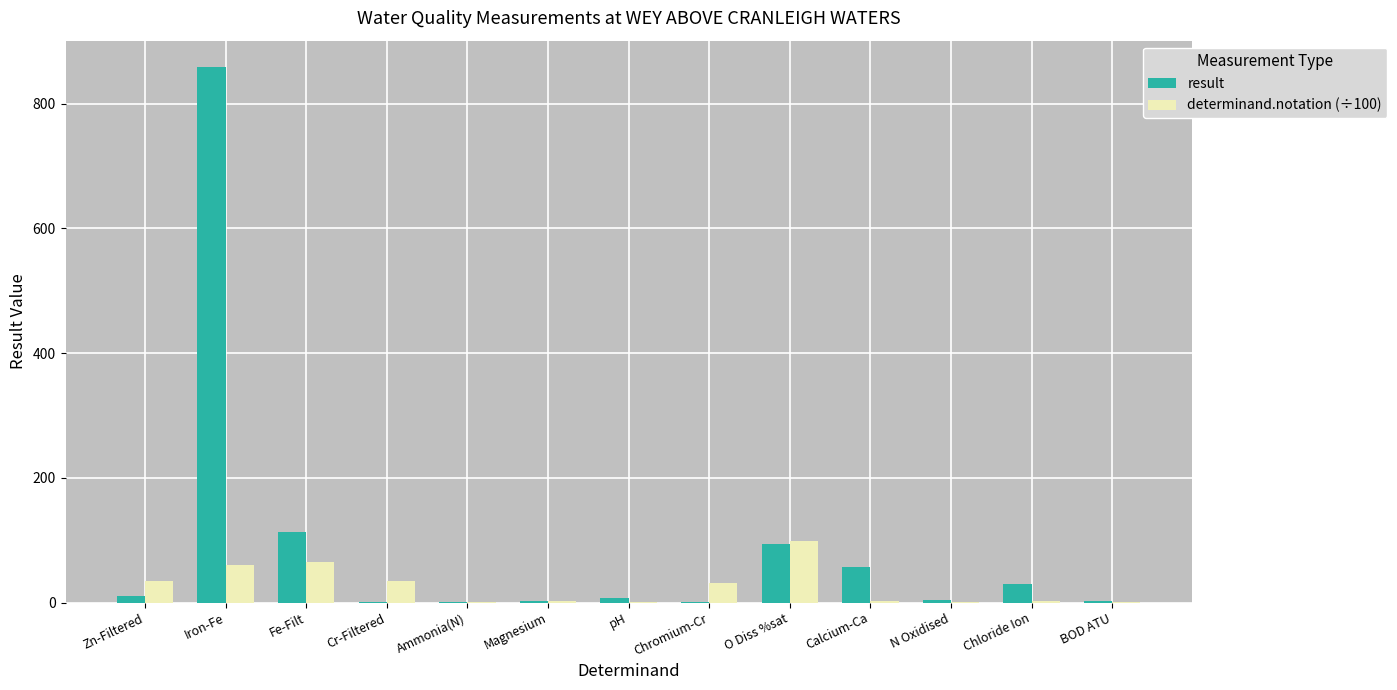

True or false: determinand.notation (÷100) has a value of 99.0 at O Diss %sat.

True